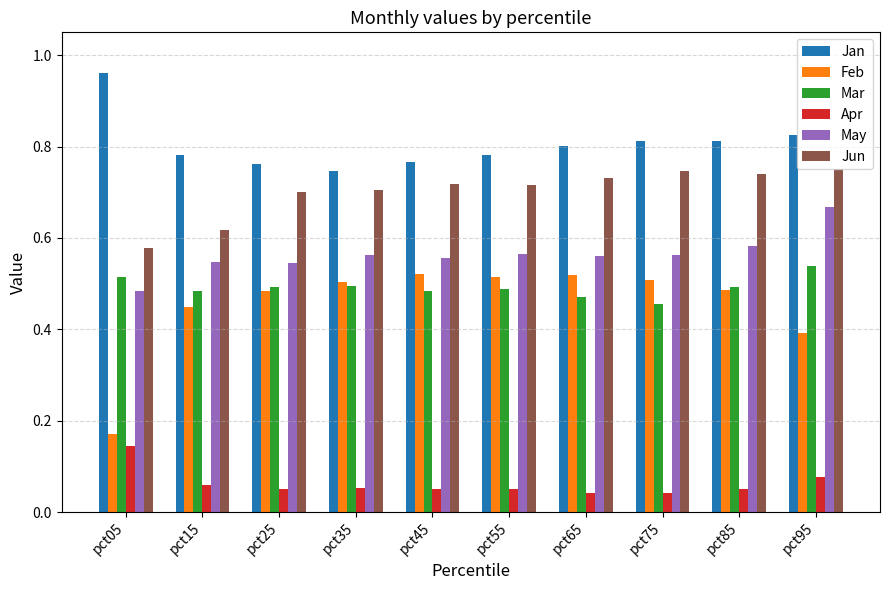

How many Jan values are between 0 and 1?

10